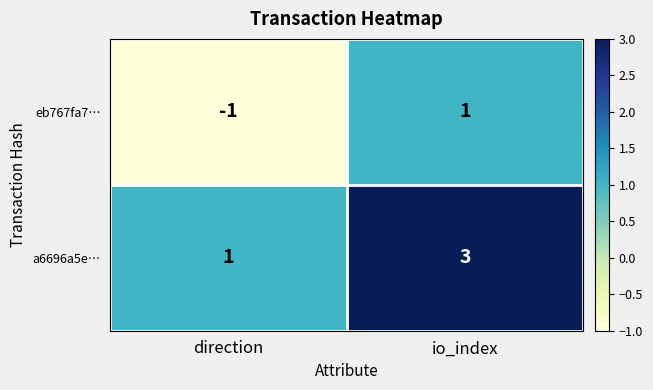

True or false: eb767fa7… has a value of -1 at direction.

True